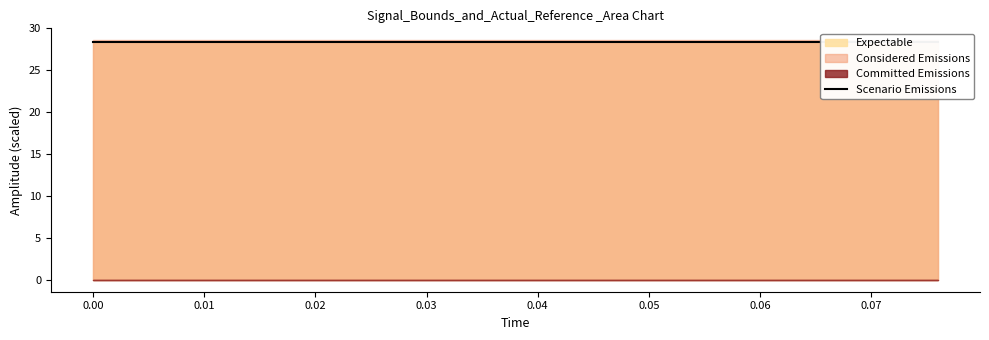

True or false: low and reference cross at least once.

False